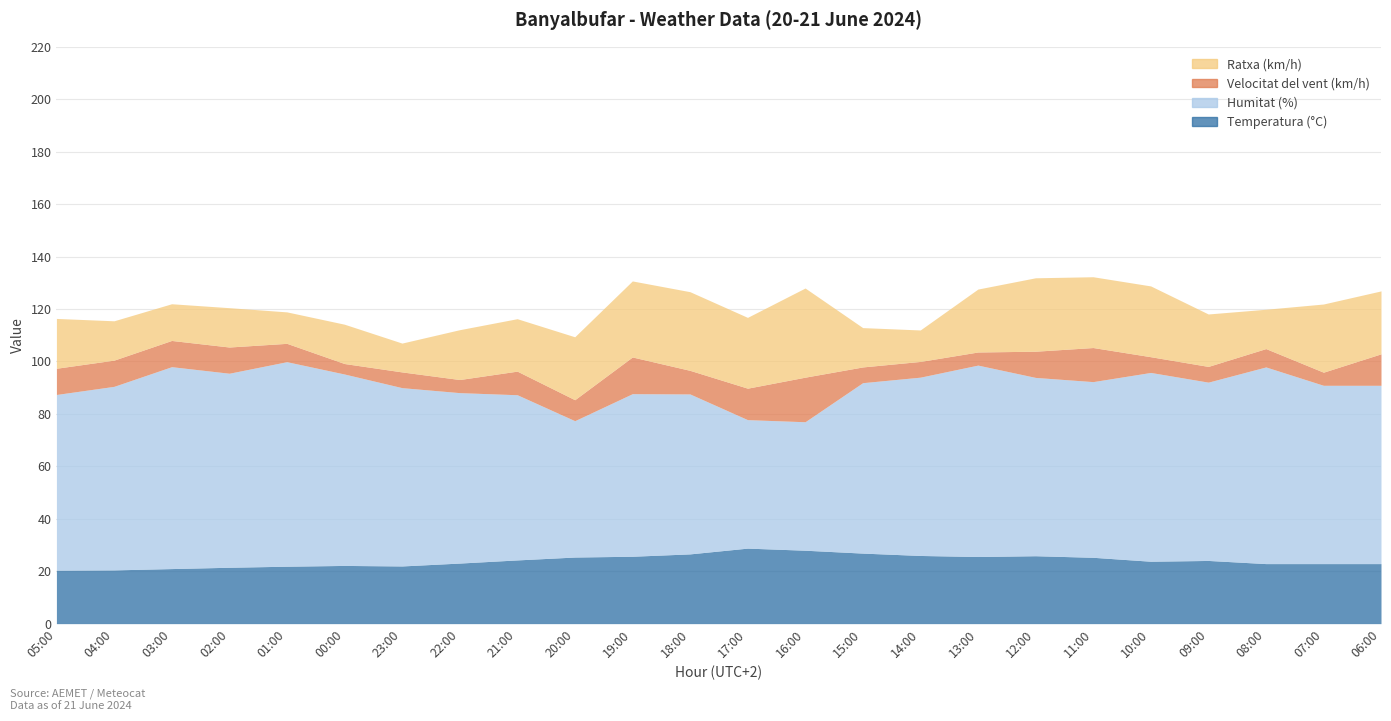

How many values in the Temperatura (°C) series exceed 24?

12